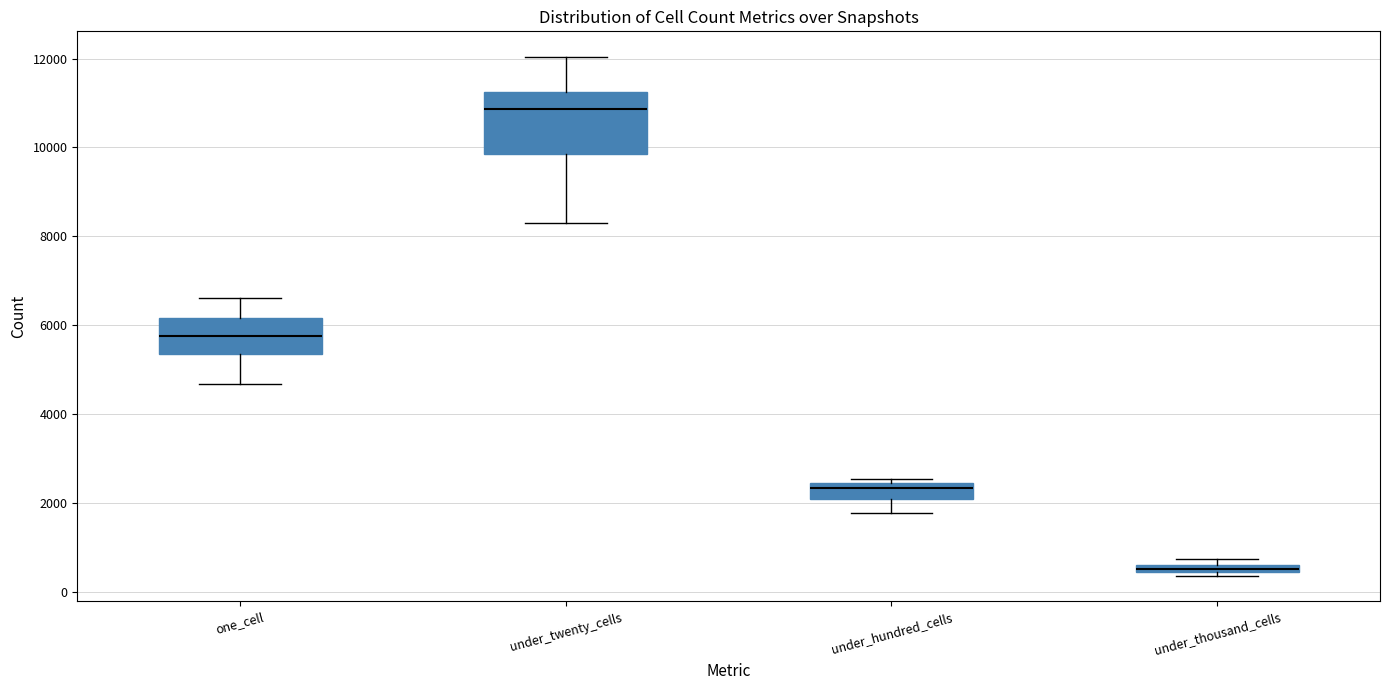

Which box has the lowest median line?

under_thousand_cells